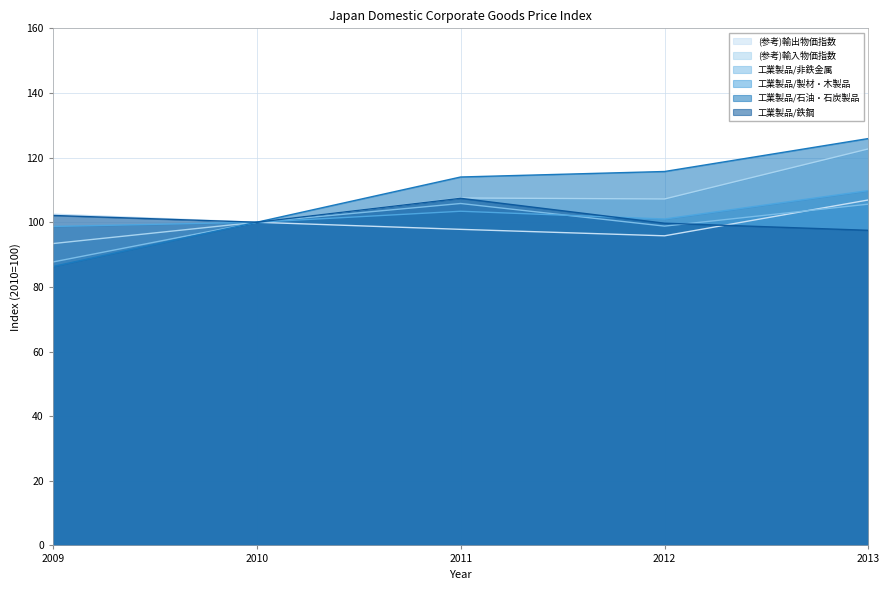

Which series has the largest total across all categories?

工業製品/石油・石炭製品